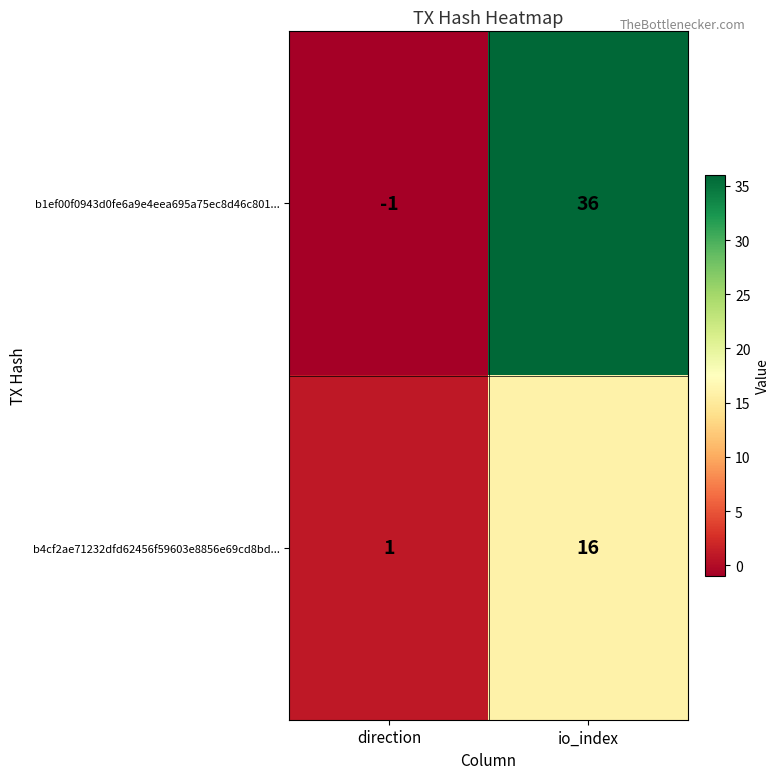

Is the value of b4cf2ae71232dfd62456f59603e8856e69cd8bd... at io_index greater than the value of b1ef00f0943d0fe6a9e4eea695a75ec8d46c801... at direction?

Yes